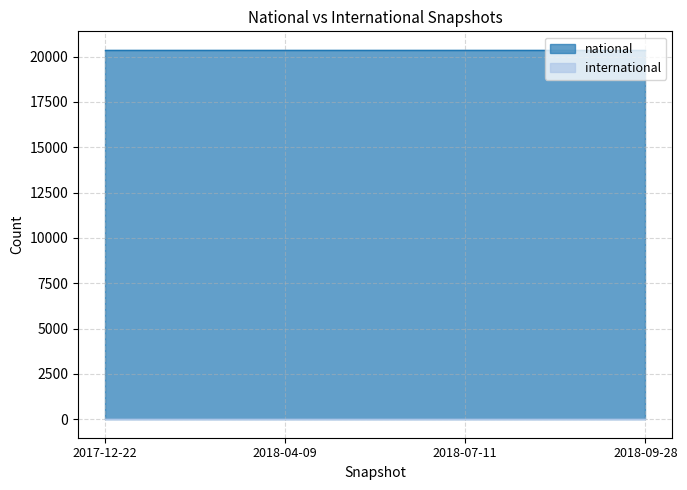

At which label does national reach its minimum?

2017-12-22